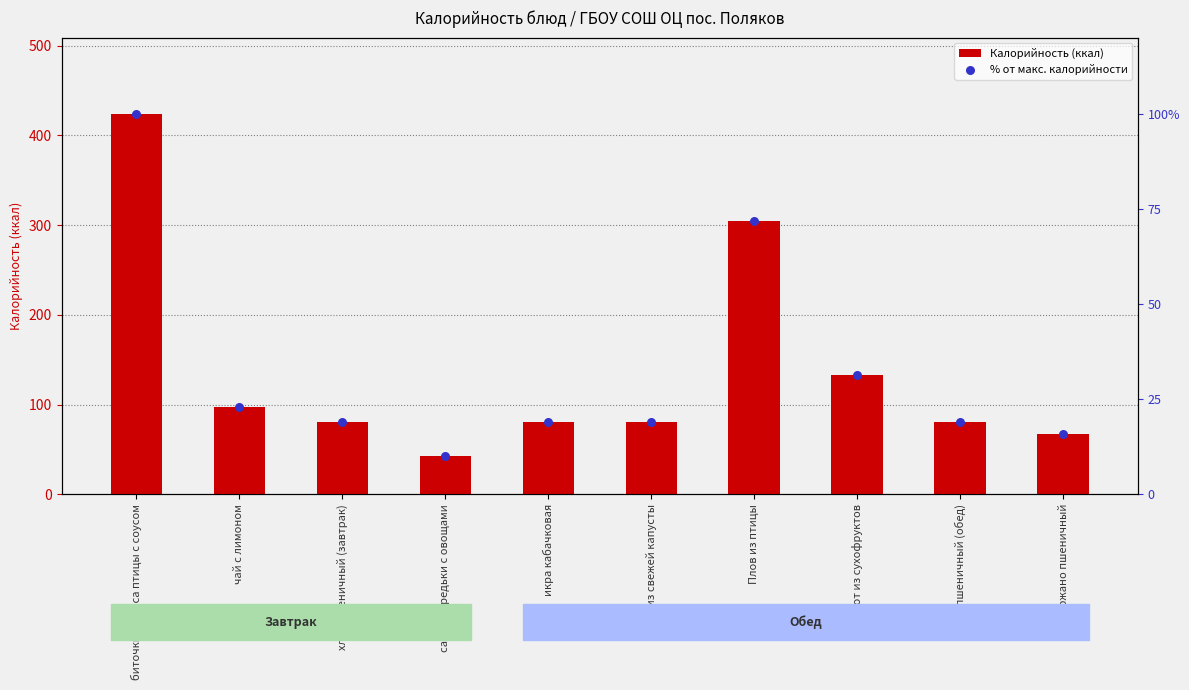

Which series has the largest total across all categories?

Калорийность (ккал)